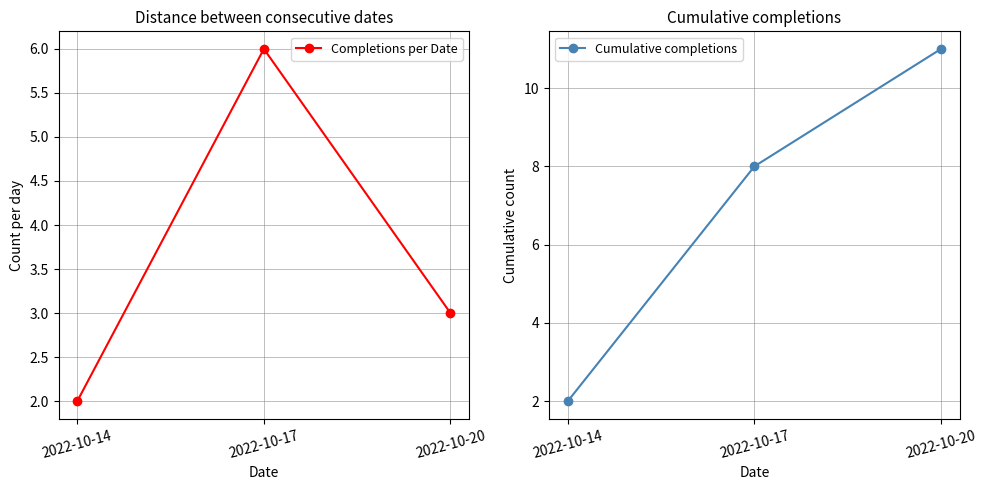

What is the value of the Completions per Date point at the 3rd from the left?

3